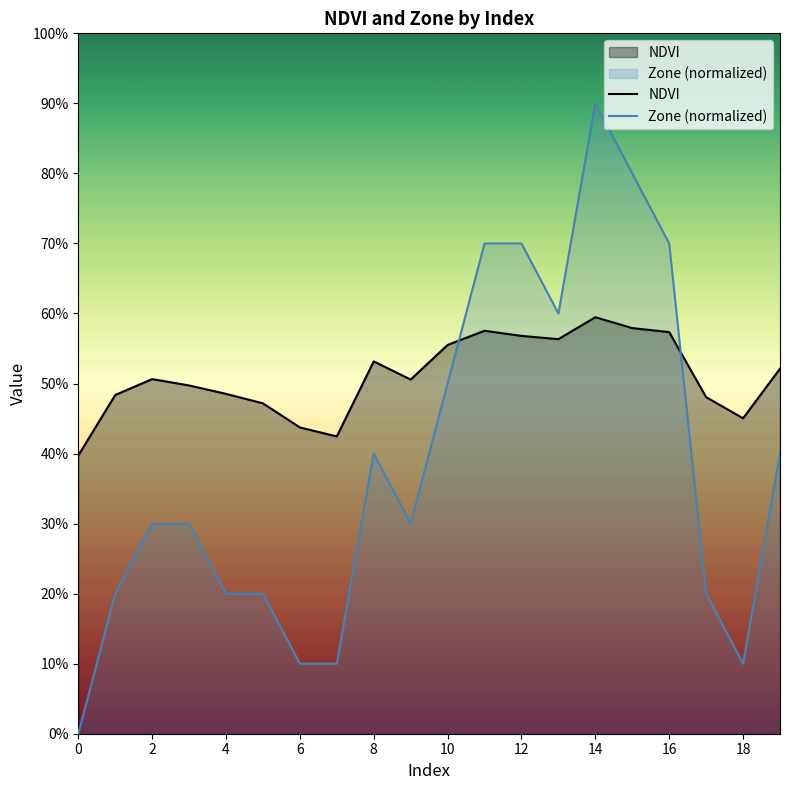

List the series in order of their peak value, lowest first.

NDVI, Zone (normalized)